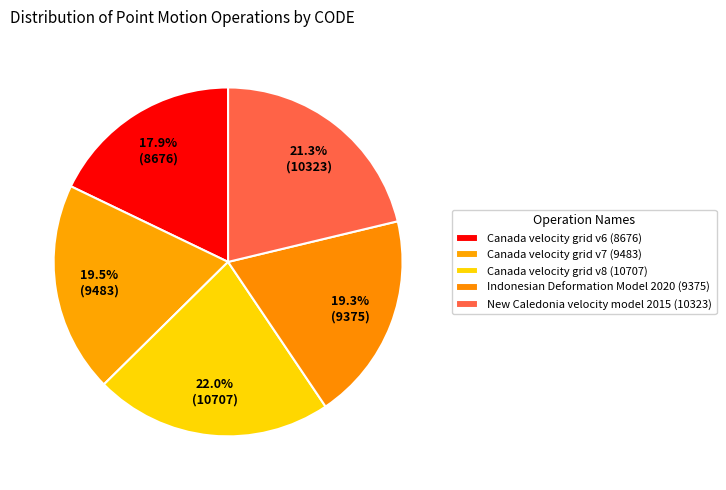

How many segments does this pie chart have?

5